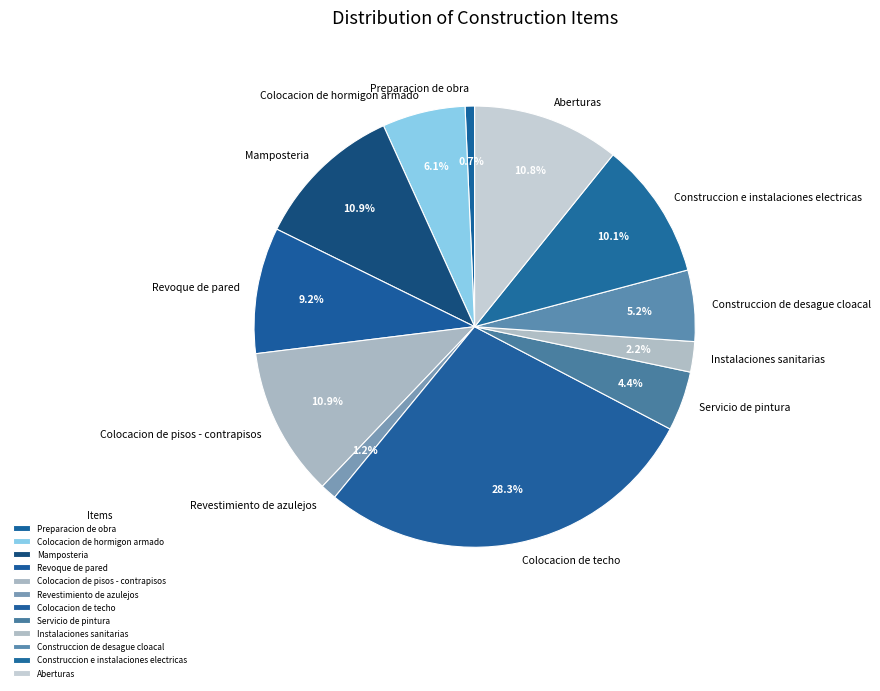

What portion of the pie excludes Instalaciones sanitarias?

97.8%